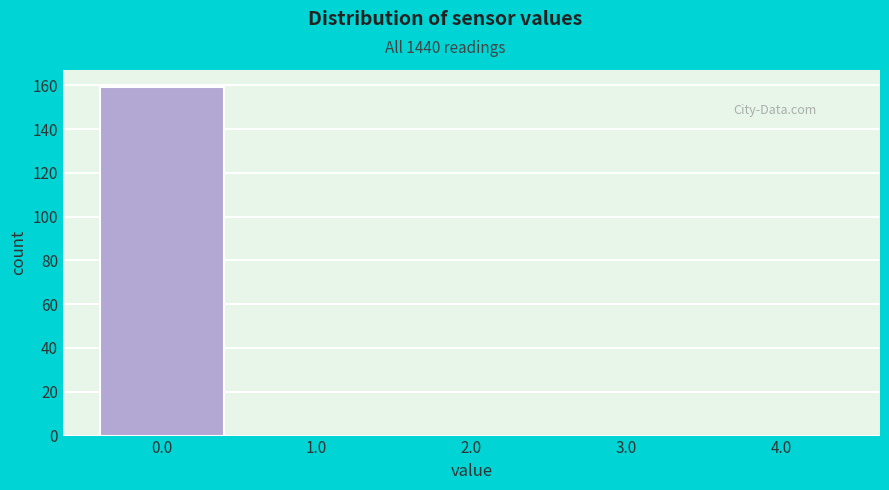

Which range on the x-axis has the tallest bar?

-0.5 to 0.5